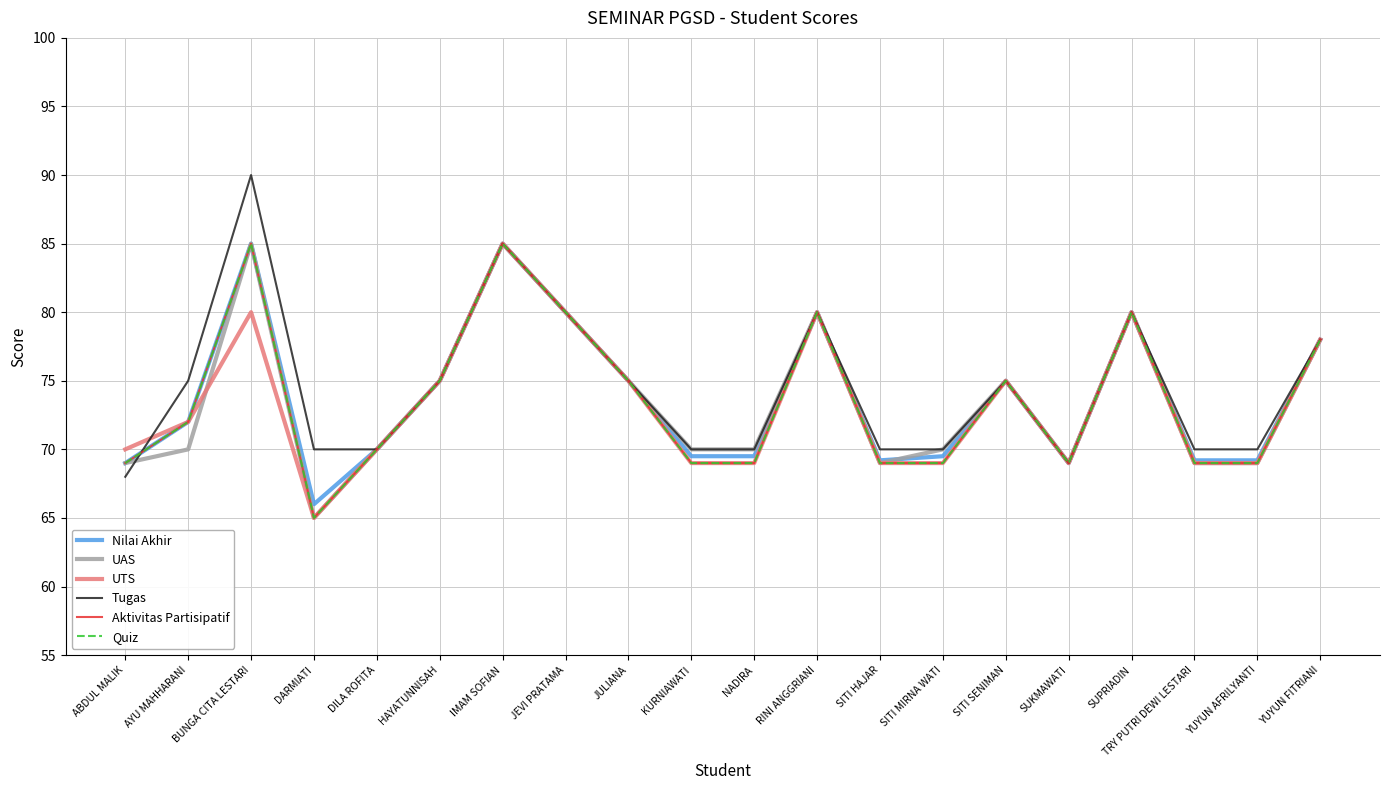

Does the chart display data point markers on the line(s)?

No